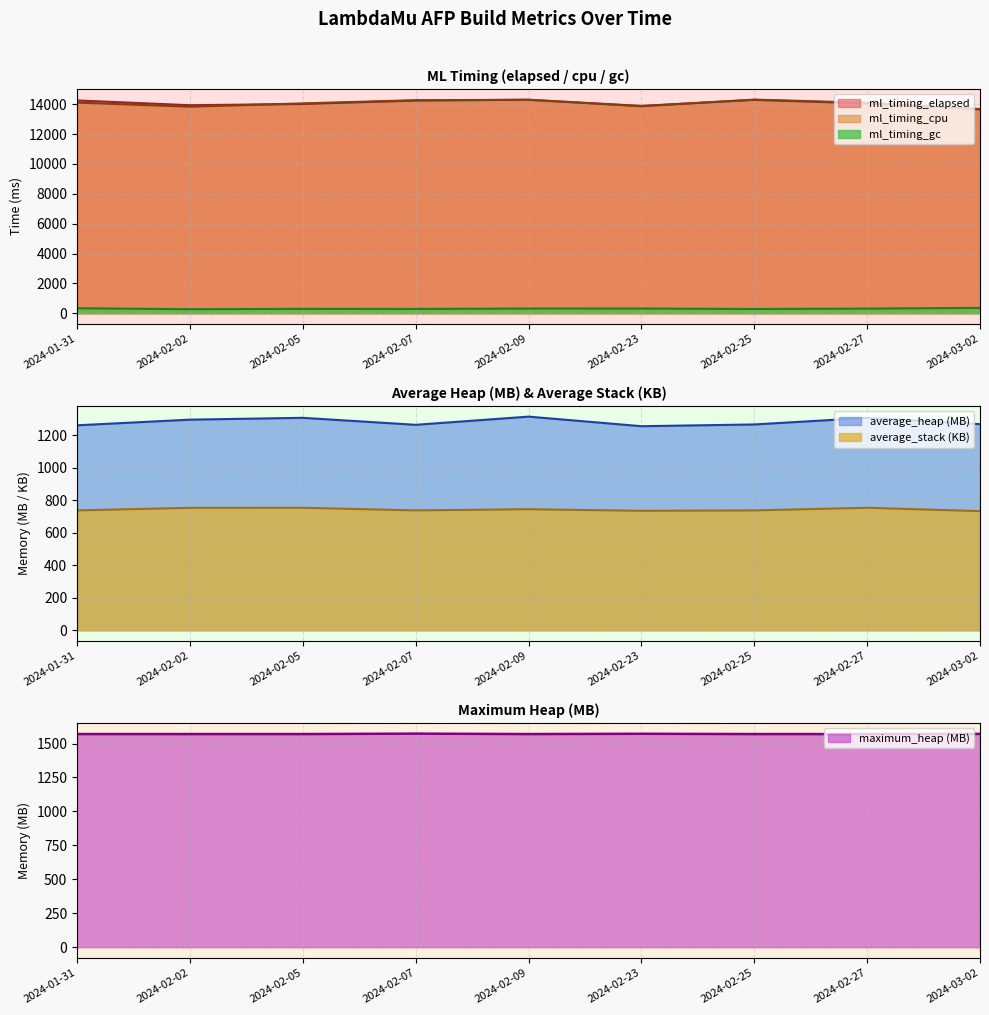

True or false: average_heap and ml_timing_cpu intersect in this chart.

False